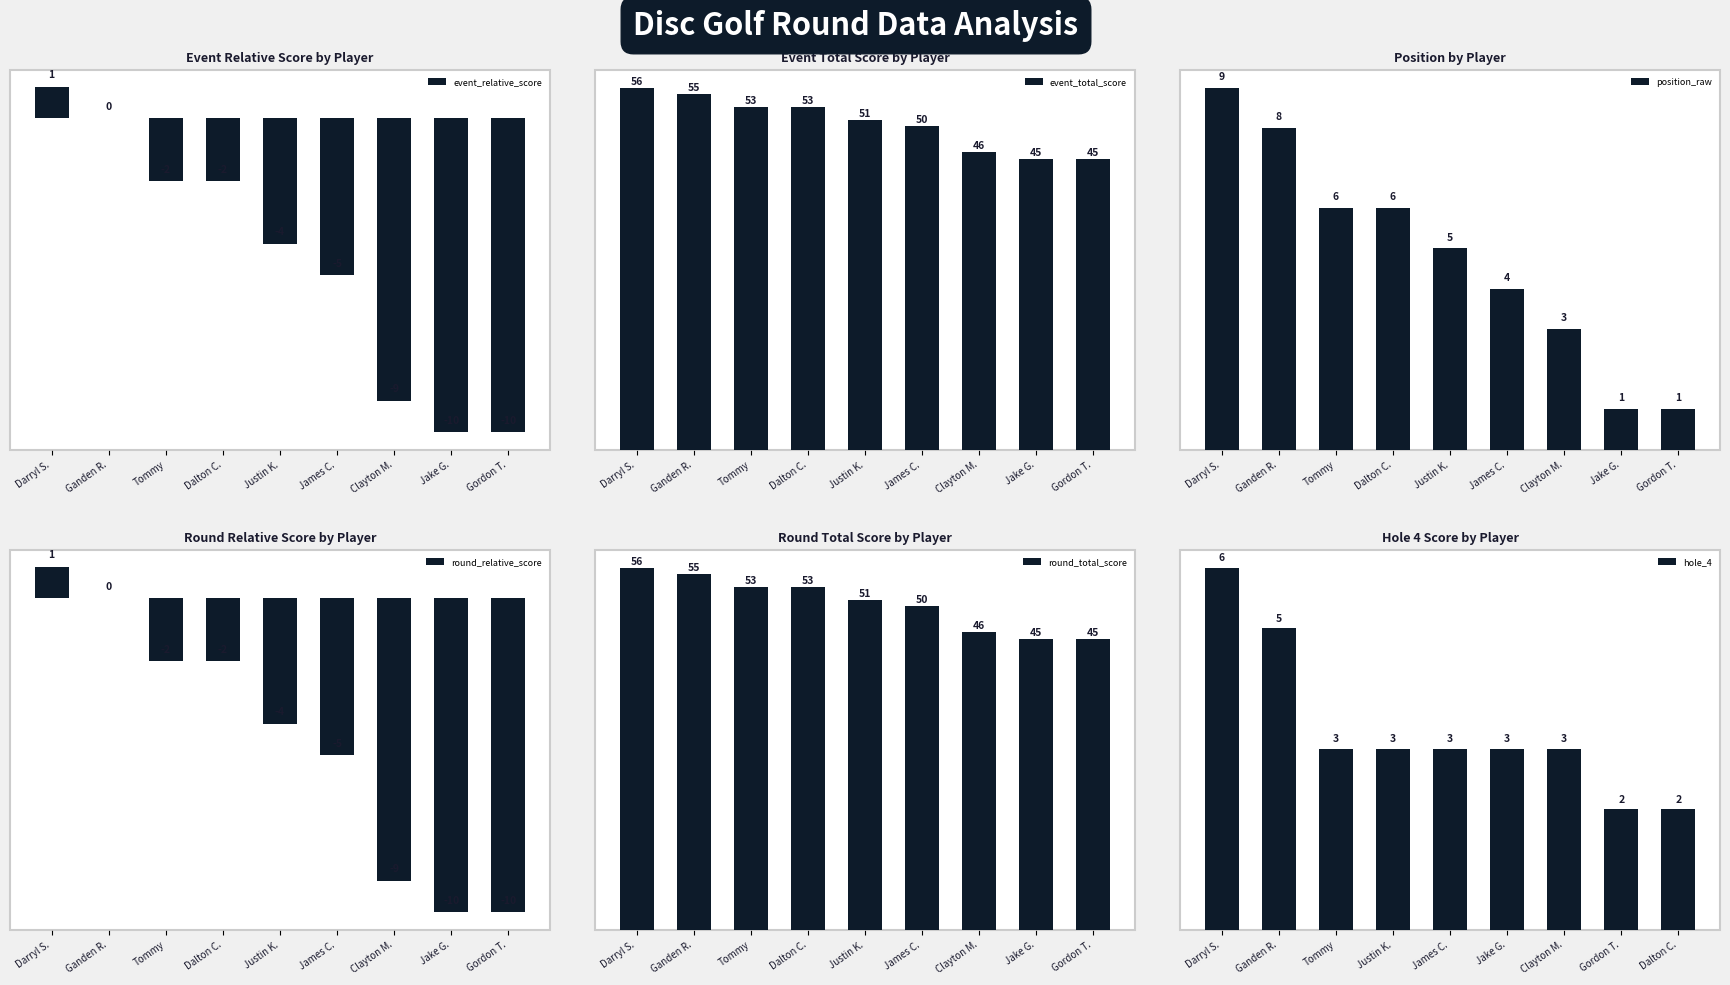

How many values in round_relative_score are below zero?

7